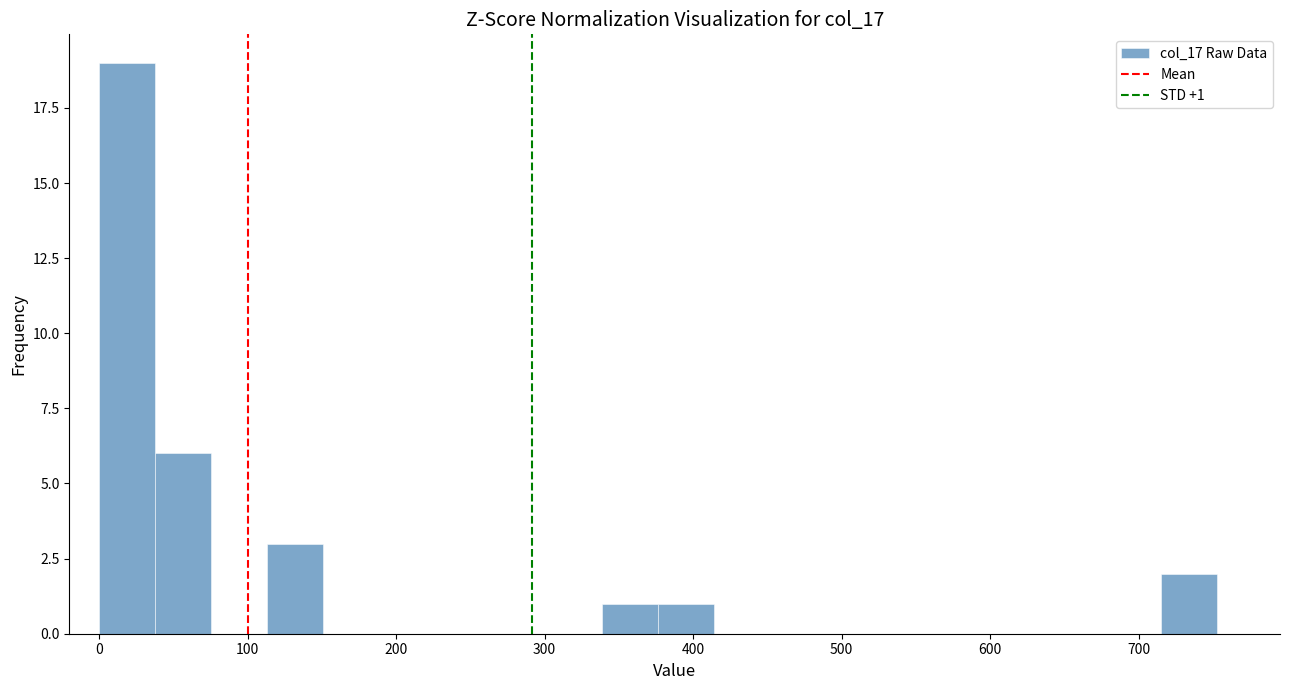

Read against the x-axis, roughly where is the centre of the tallest bar?

20